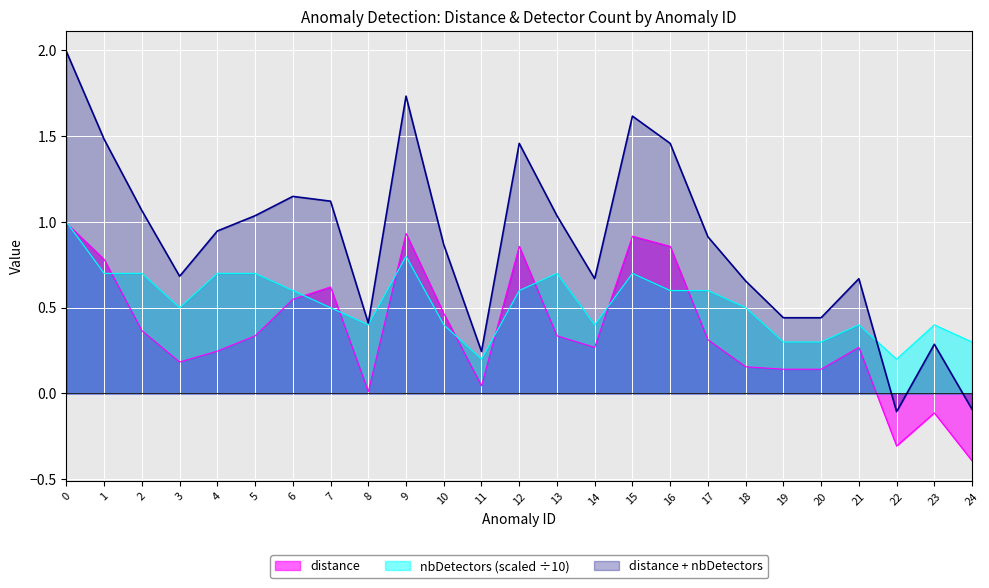

True or false: distance has a value of -0.4 at 22.

False